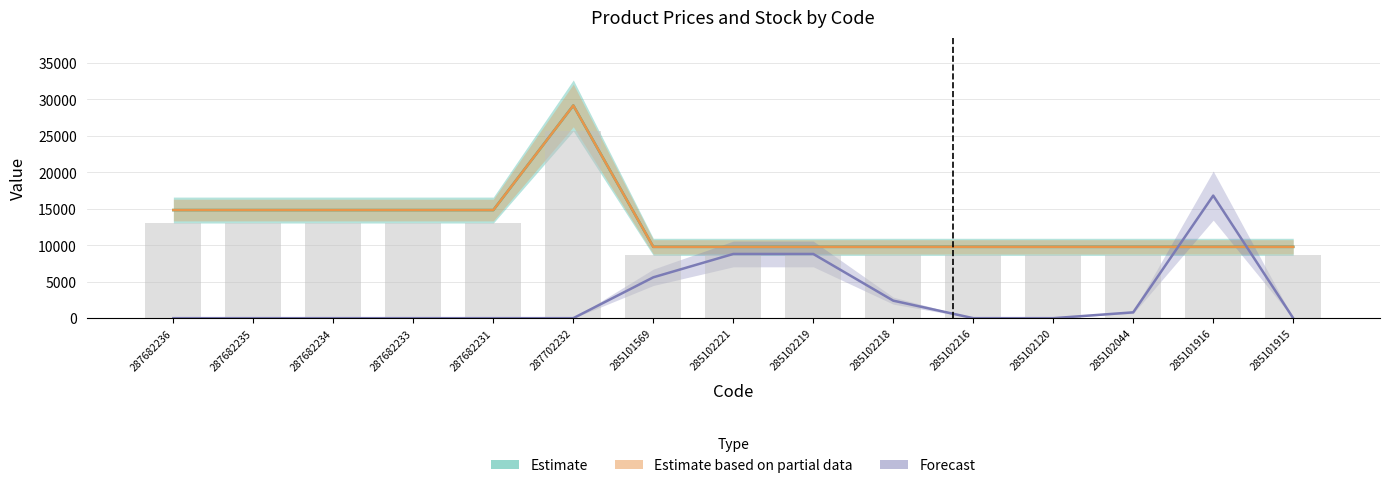

Are the bars horizontal?

No